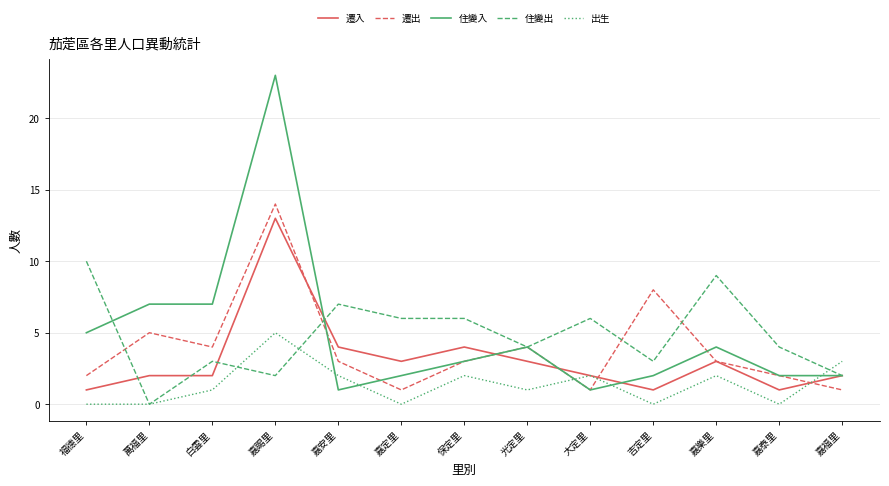

Is it true that 遷出 equals 4 at 白雲里?

True